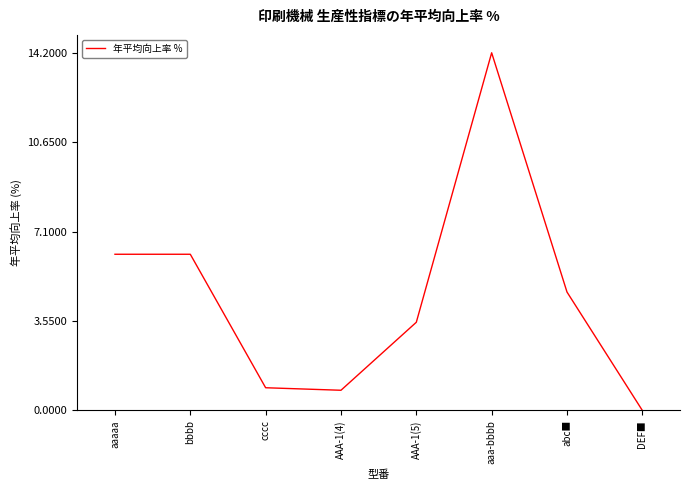

What is the greatest value displayed?

14.2